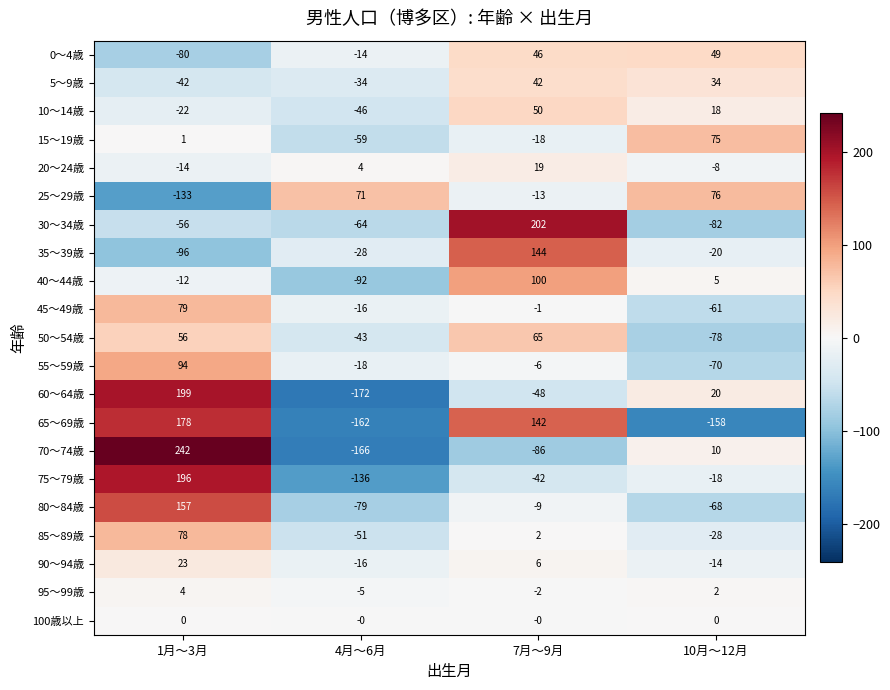

True or false: 45～49歳 has a value of -16 at 4月～6月.

True